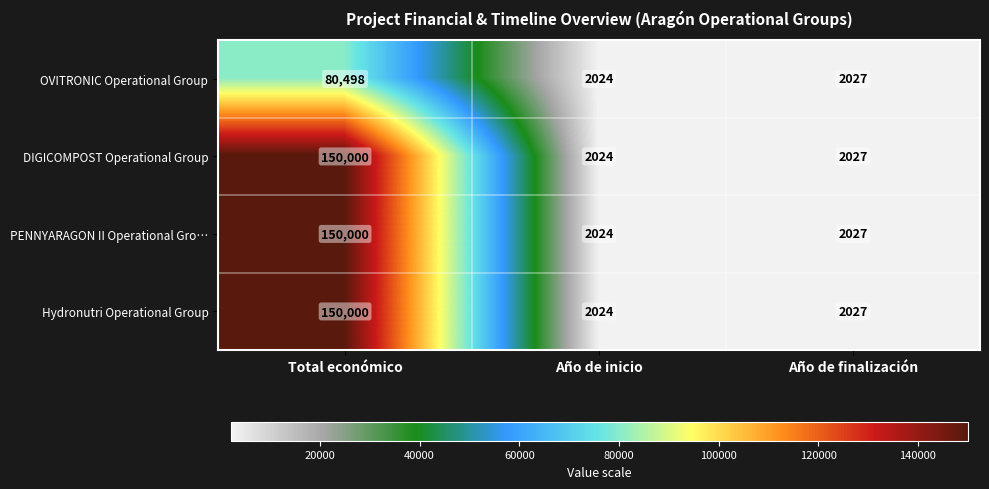

How many series are shown in this chart?

4